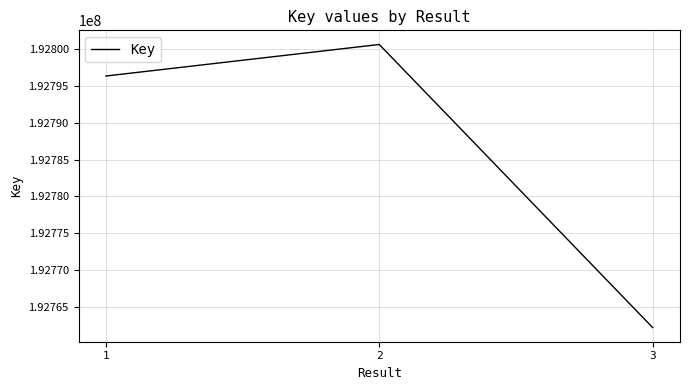

Reading left to right, extract all data points from this chart.

192796332	192800610	192762210